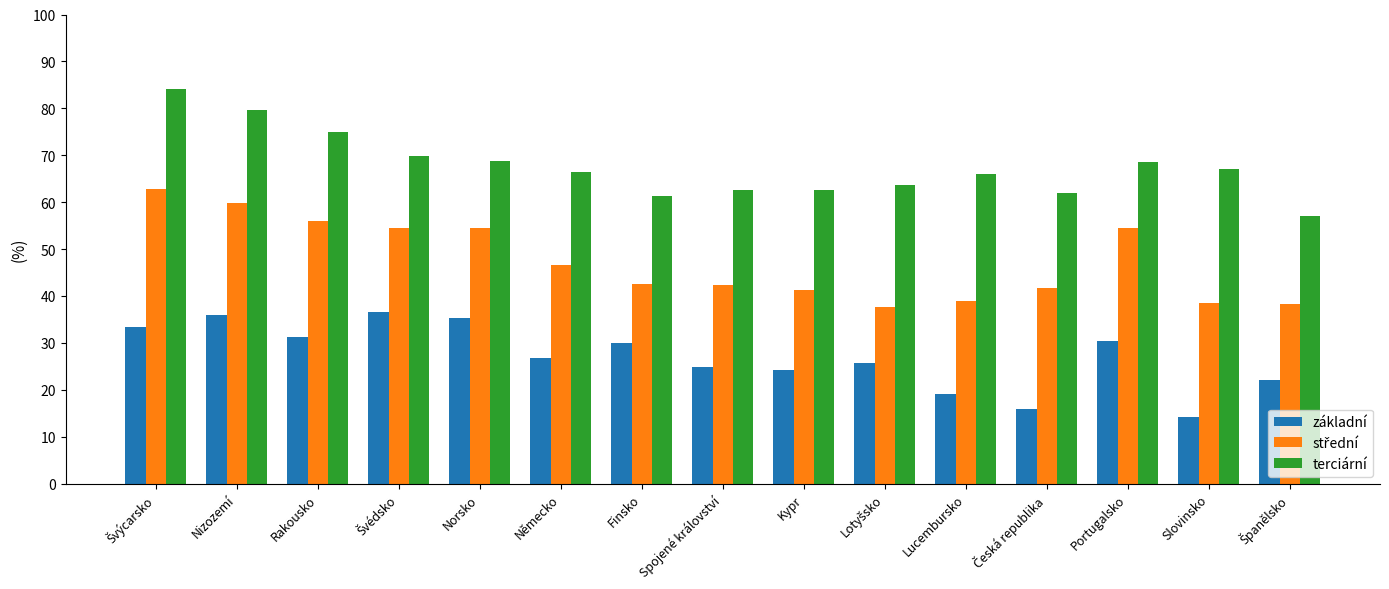

The value of terciární at Rakousko is 125.7. True or false?

False